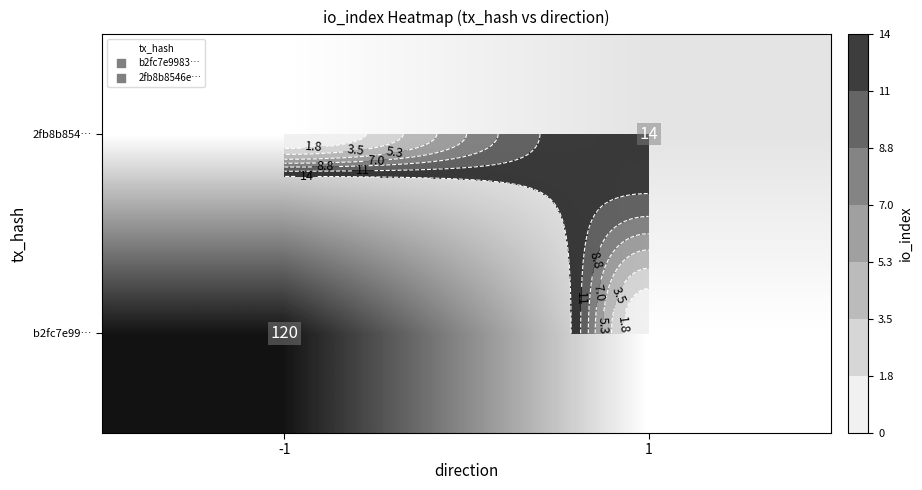

Rank the series by their maximum value, from highest to lowest.

b2fc7e99…, 2fb8b854…